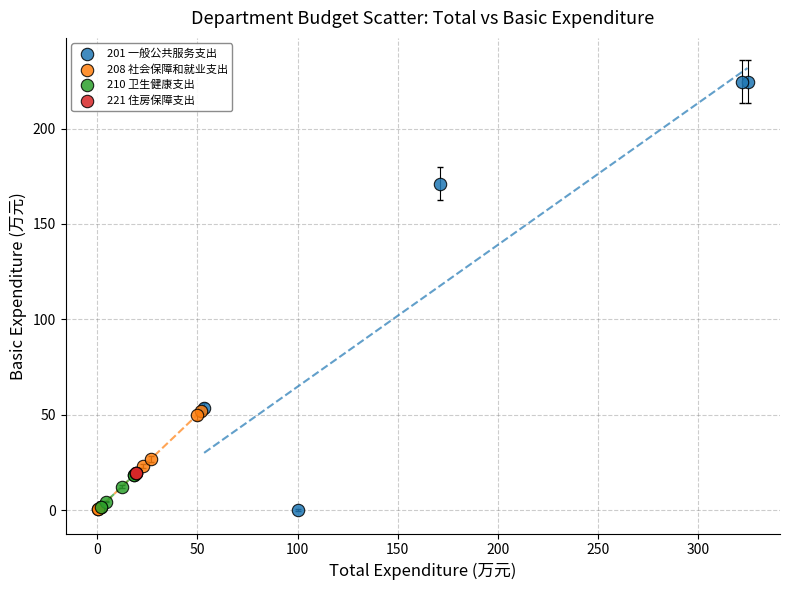

Which series contains the highest Y value?

201 一般公共服务支出